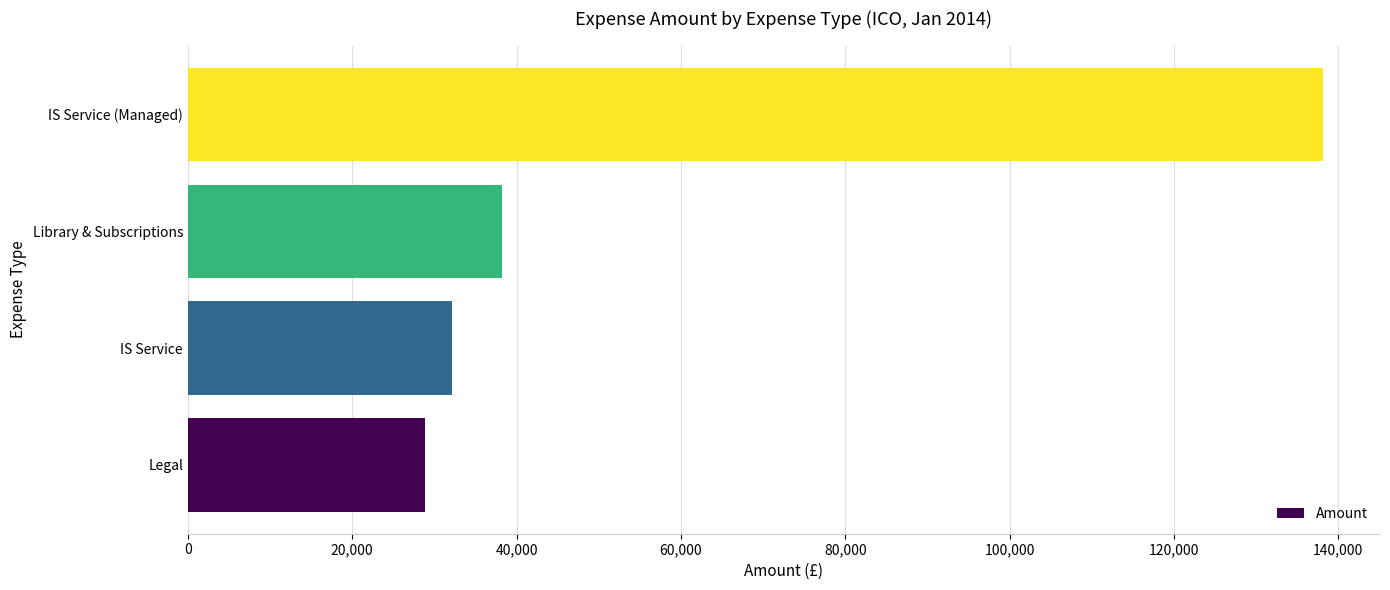

What is the difference between the values at Legal and IS Service?

3259.2